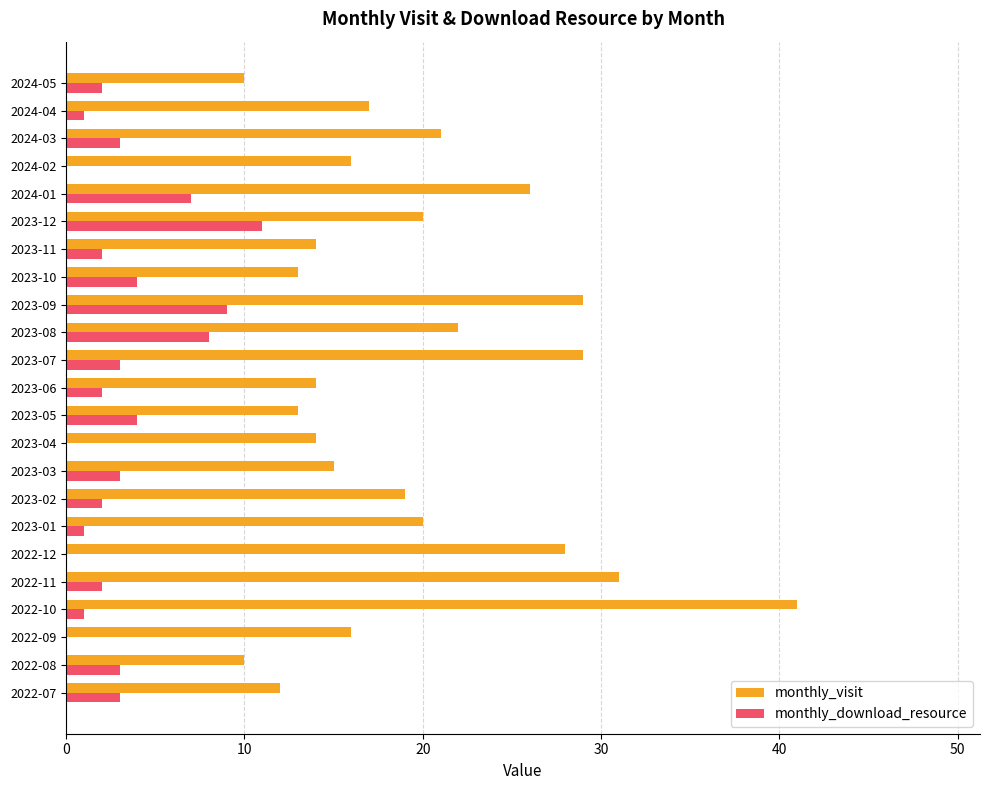

What is the sum of all monthly_visit values?

450